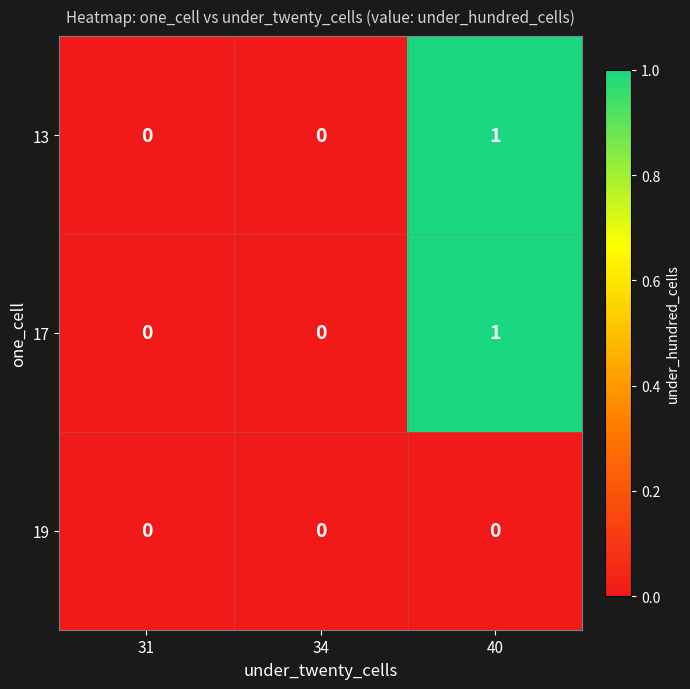

Reading left to right, list all the values displayed in this chart.

13: 0	0	1
17: 0	0	1
19: 0	0	0